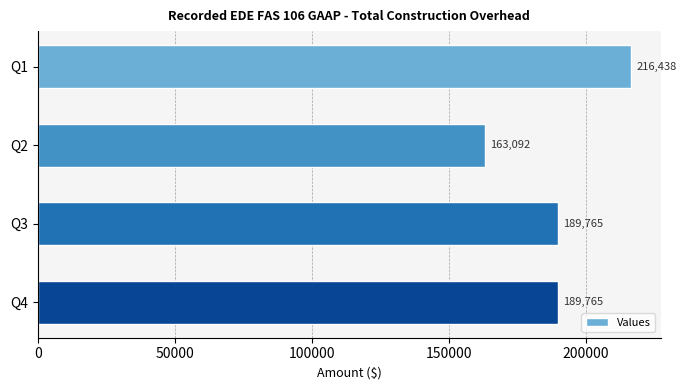

What is the value of the 4th bar from the top?

189765